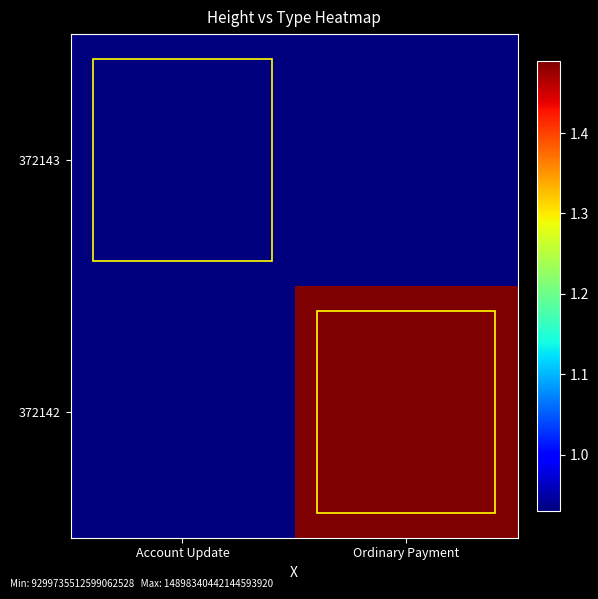

List the series in order of their overall mean, highest first.

372142, 372143